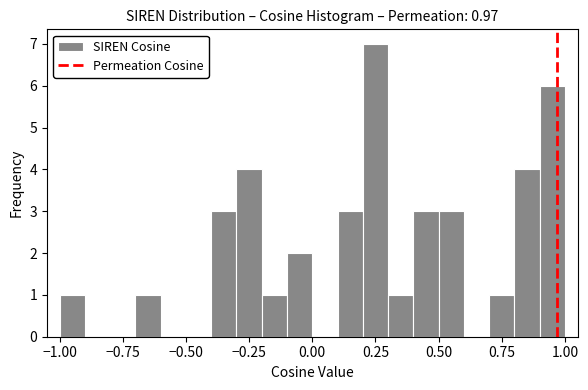

Read against the x-axis, roughly where is the centre of the tallest bar?

0.25